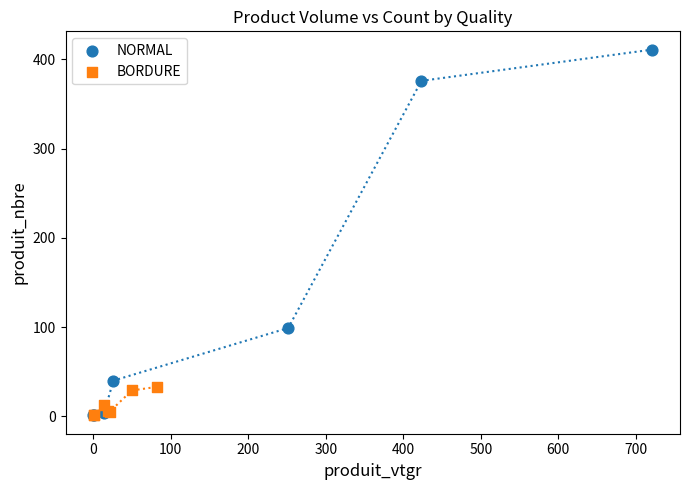

Which series has the widest spread of Y values?

NORMAL